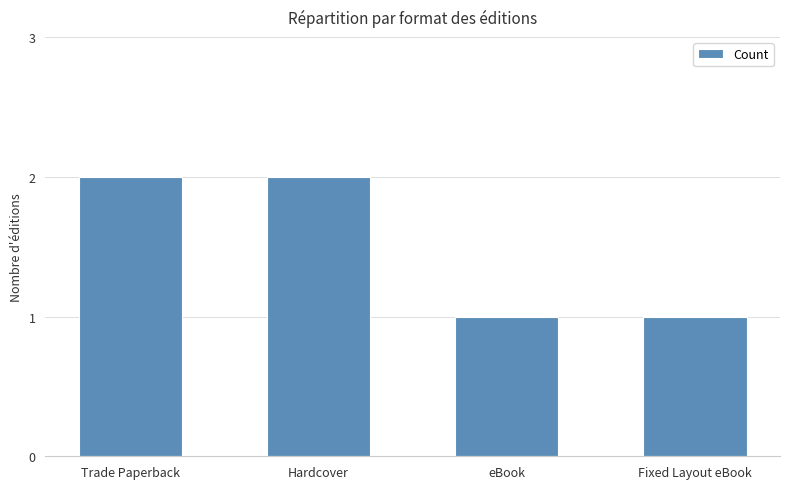

Approximately how many times larger is the value at eBook compared to Fixed Layout eBook?

1.0